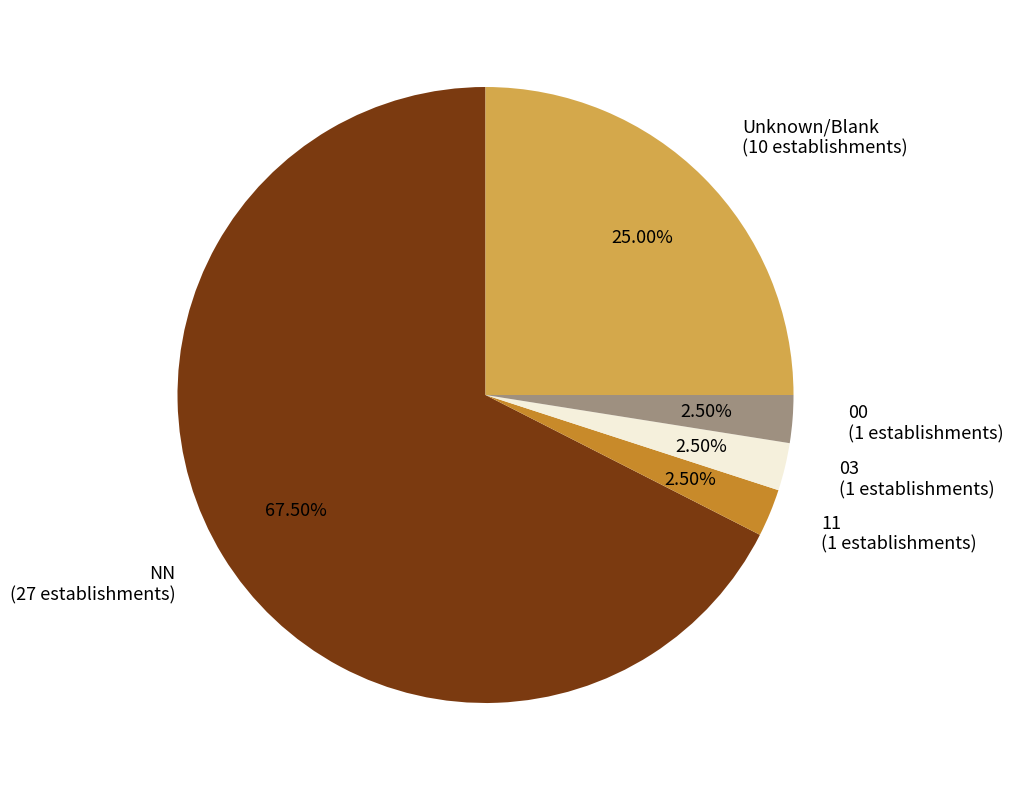

True or false: NN accounts for 75% of the total.

False